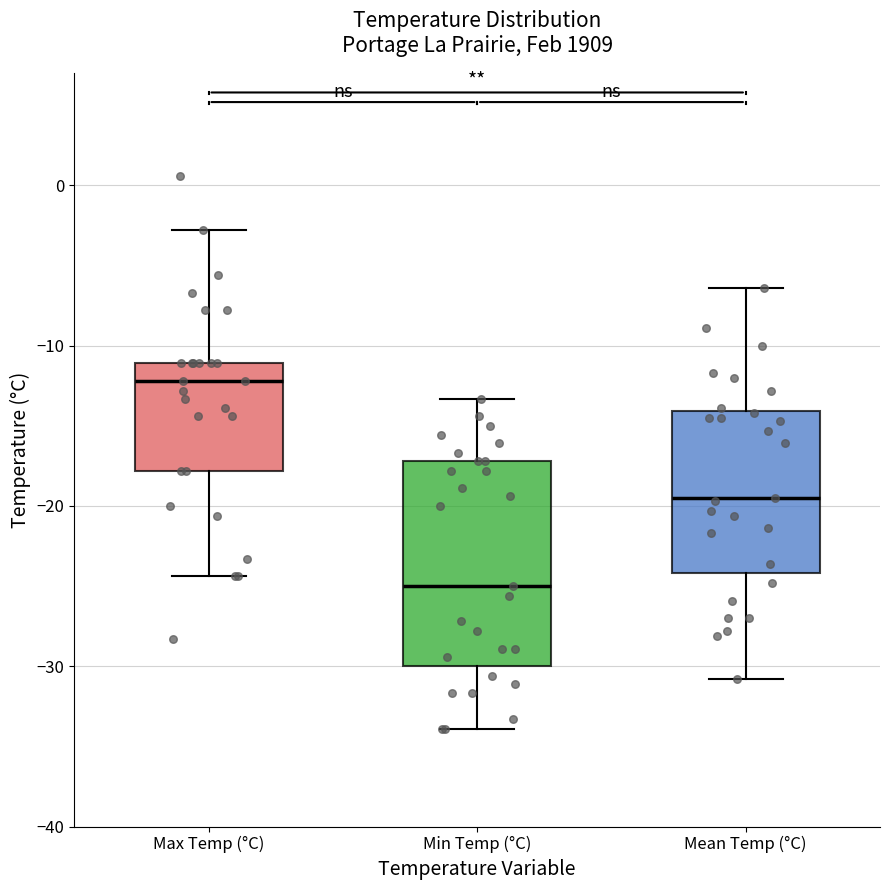

Reading left to right, read every box against the y-axis: the position of its median line, the range the box covers, and the ends of its whiskers. The values are not printed on the chart, so give them approximately, as read against the axis.

Max Temp (°C): median -12, box -18 to -11, whiskers -24 to -3
Min Temp (°C): median -25, box -30 to -17, whiskers -34 to -13
Mean Temp (°C): median -19, box -24 to -14, whiskers -31 to -6